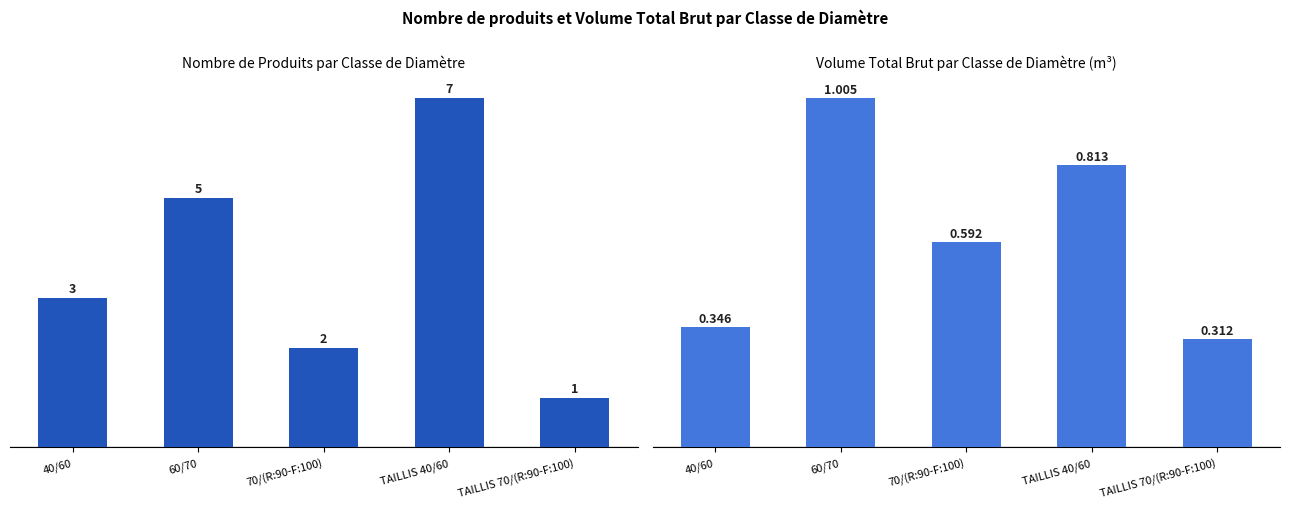

Does the chart contain stacked bars?

No